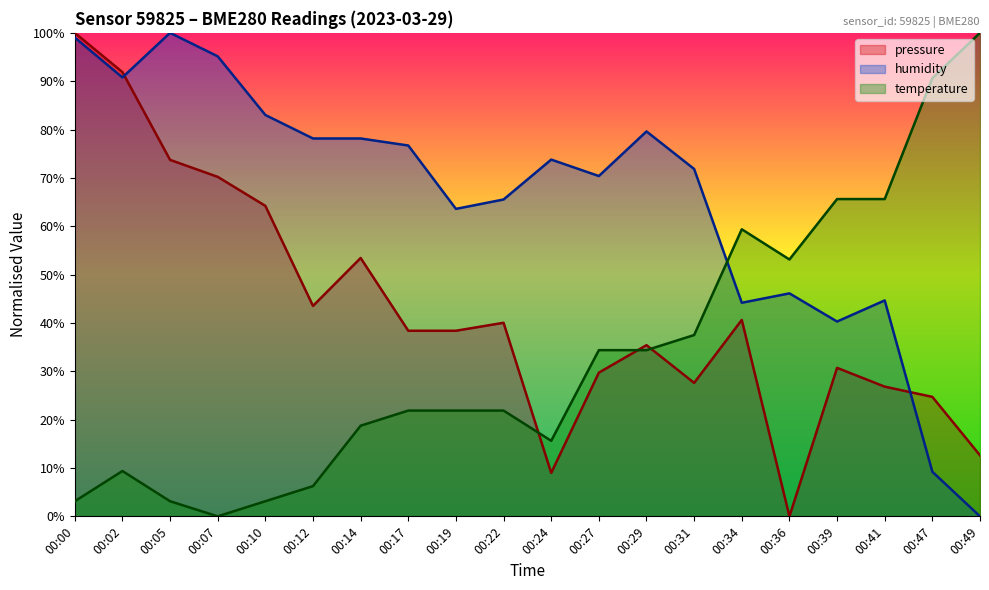

At which label is pressure closest to 50?

00:14